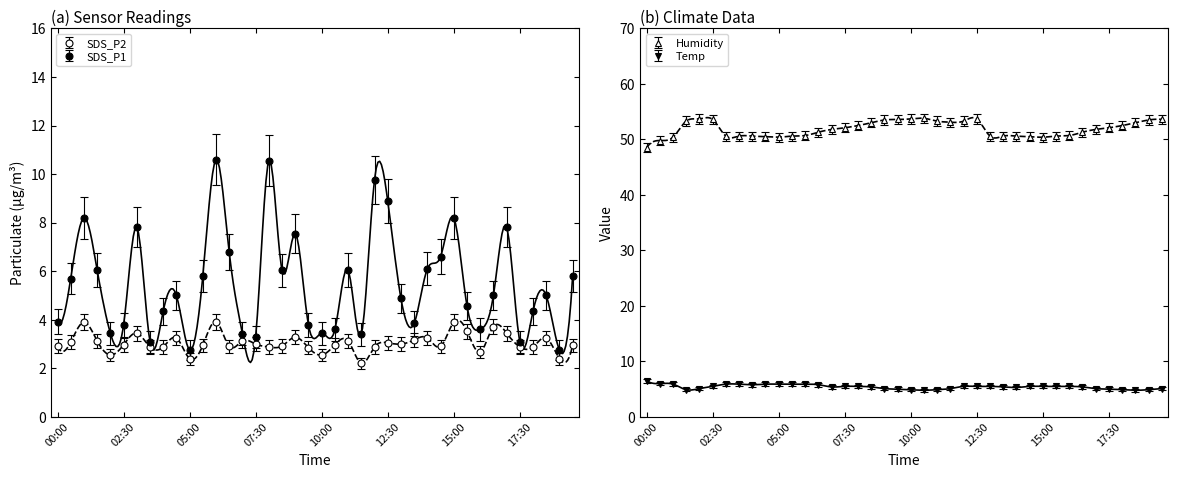

At which category does SDS_P2 reach its first local peak?

01:00